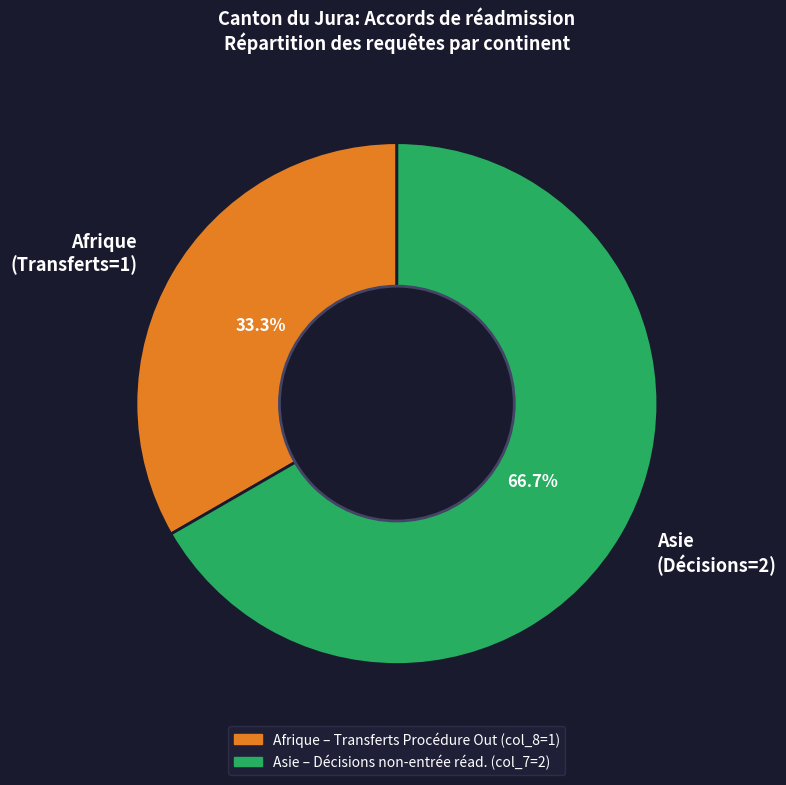

Is Asie (Décisions=2) the majority of the pie?

Yes